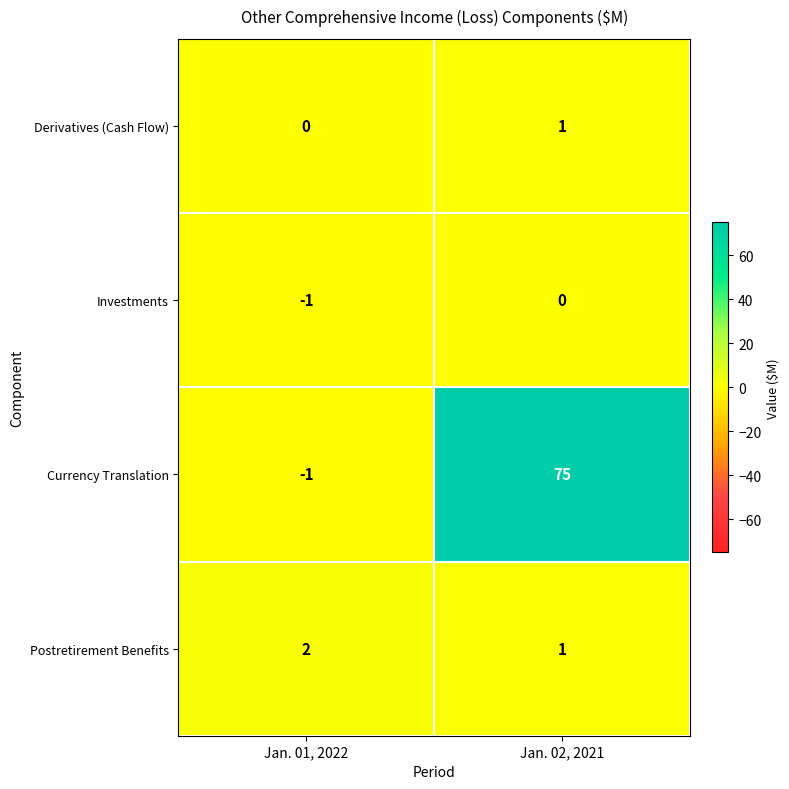

Which series has the largest range (max minus min)?

Currency Translation